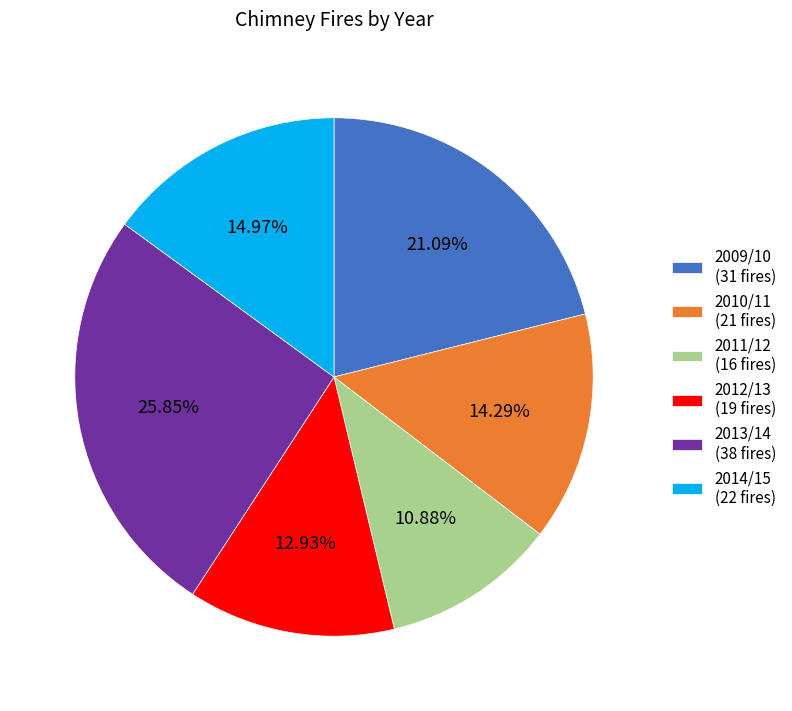

What percentage is the 2011/12 slice, to the nearest percent?

11%